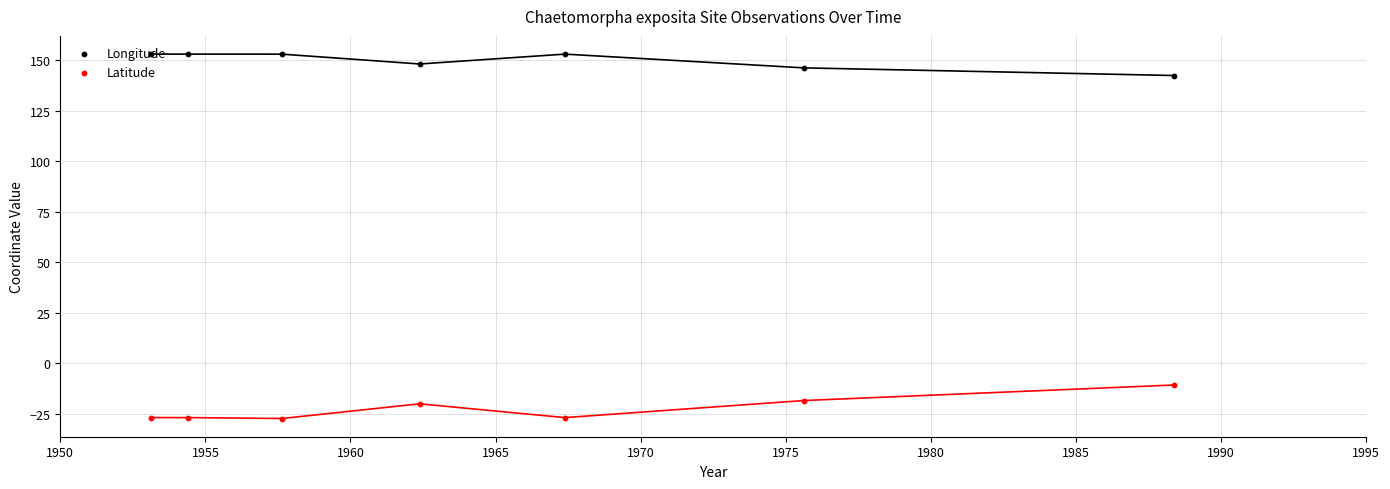

Is the value of Latitude at 1955 greater than the value of Longitude at 1970?

No